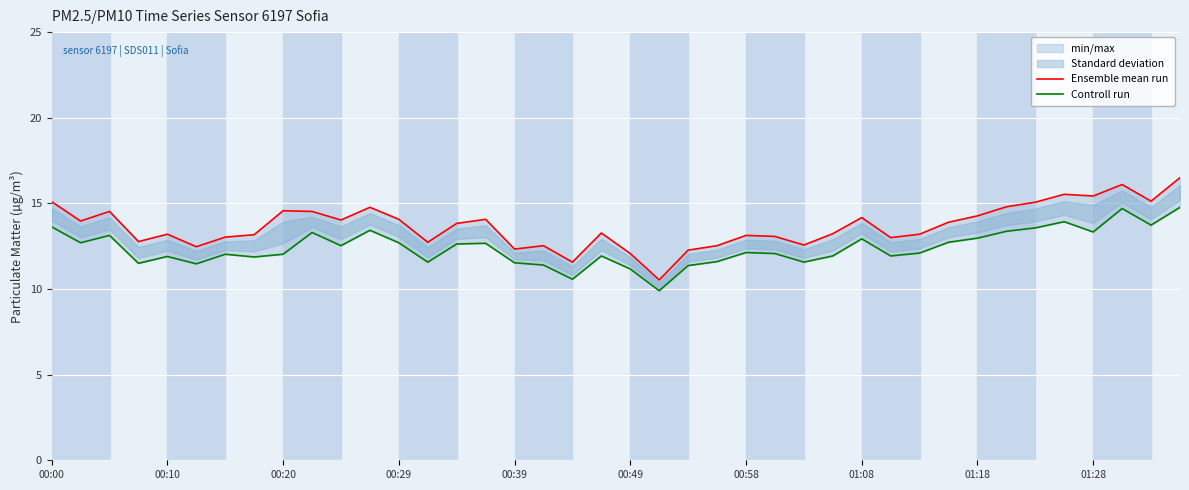

Which series has the largest total across all categories?

Ensemble mean run